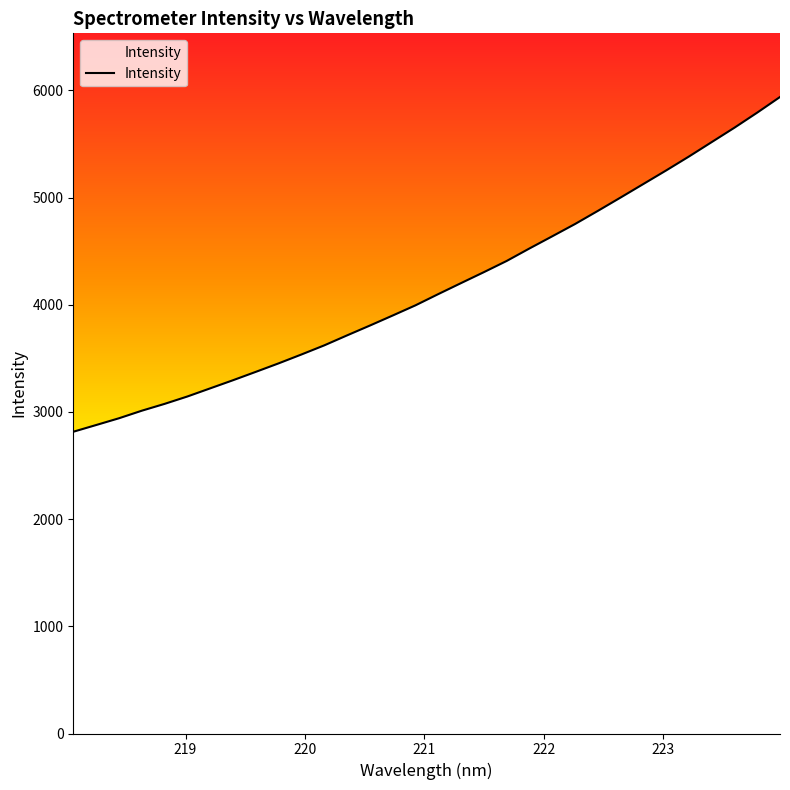

What is the smallest value displayed?

2814.9